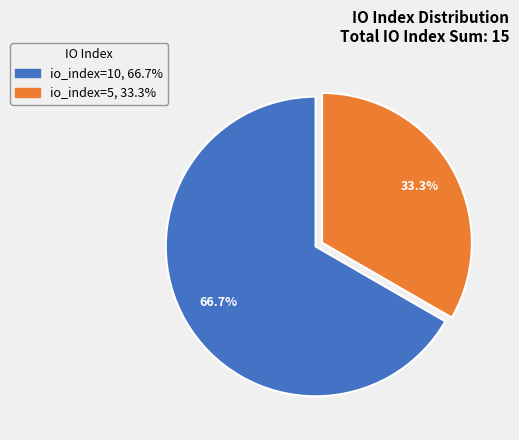

To the nearest percent, what is the combined percentage of io_index=5 and io_index=10?

100%